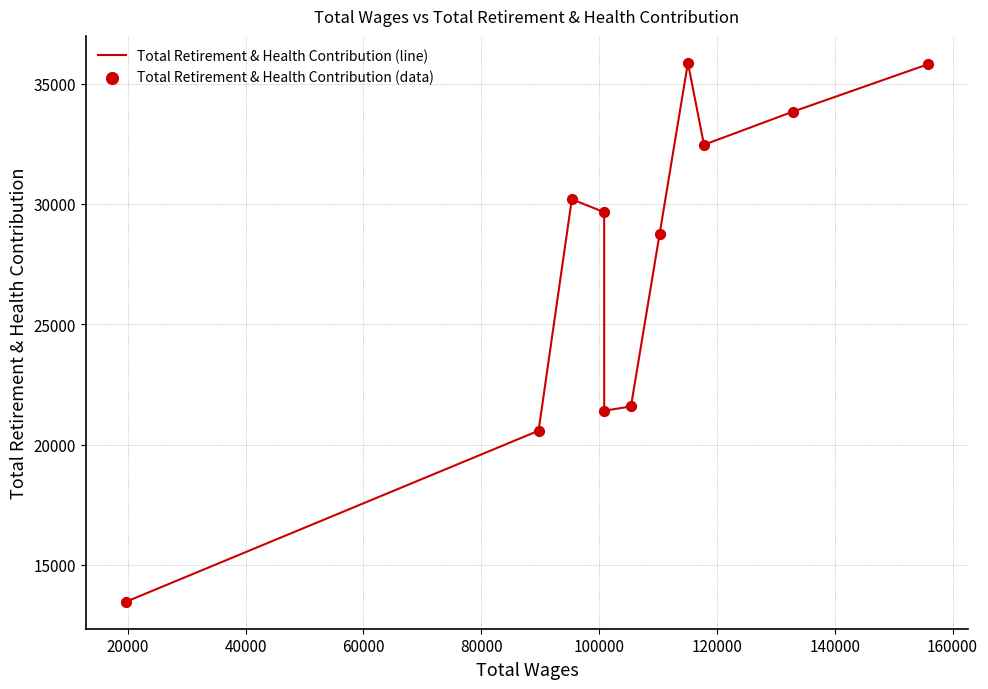

What is the difference between the maximum and minimum values?

22394